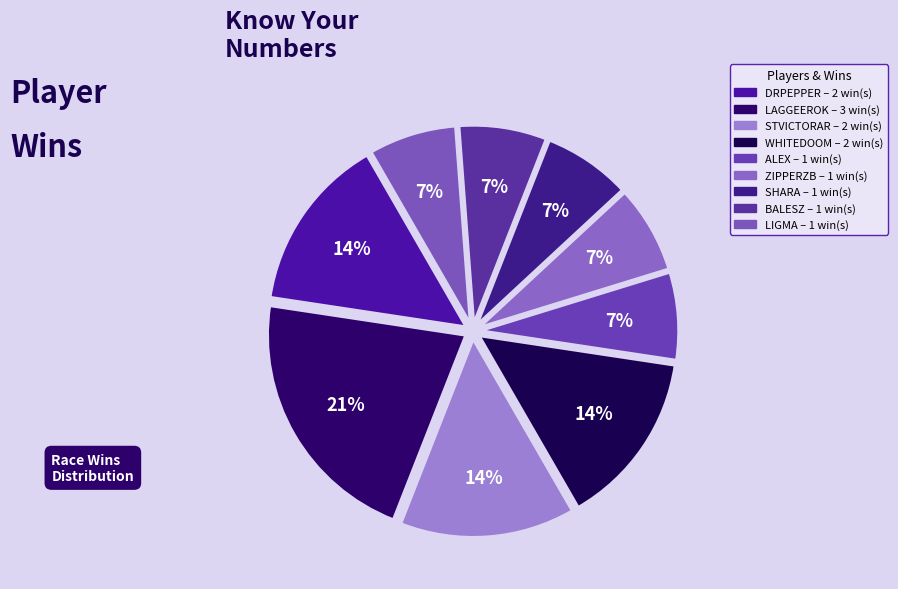

How many slices are in this pie chart?

9